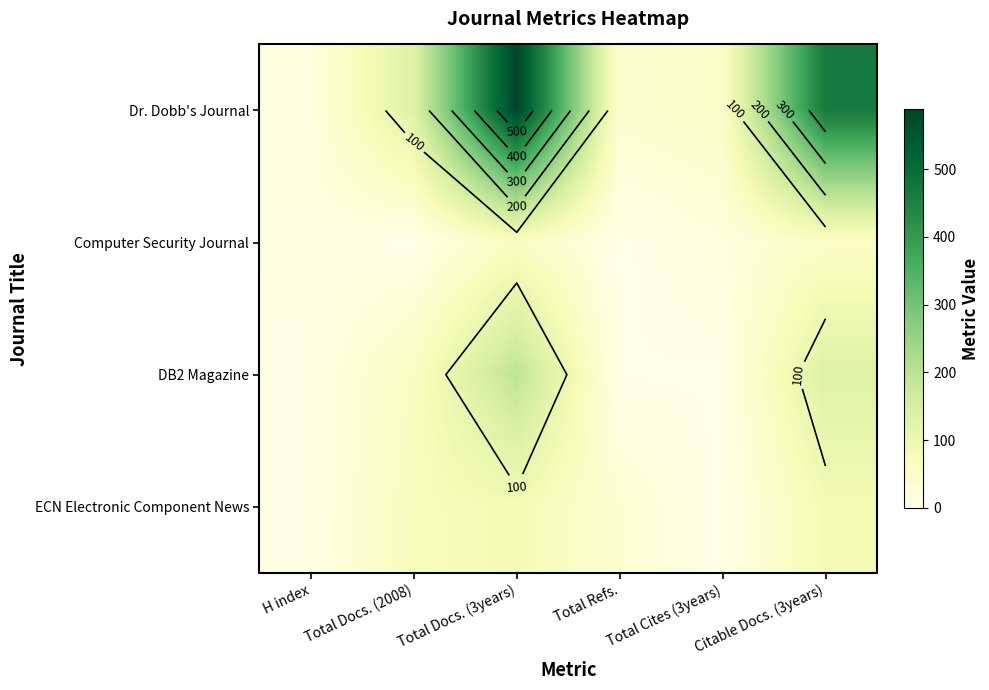

At which label does Dr. Dobb's Journal first exceed 133?

Total Docs. (3years)